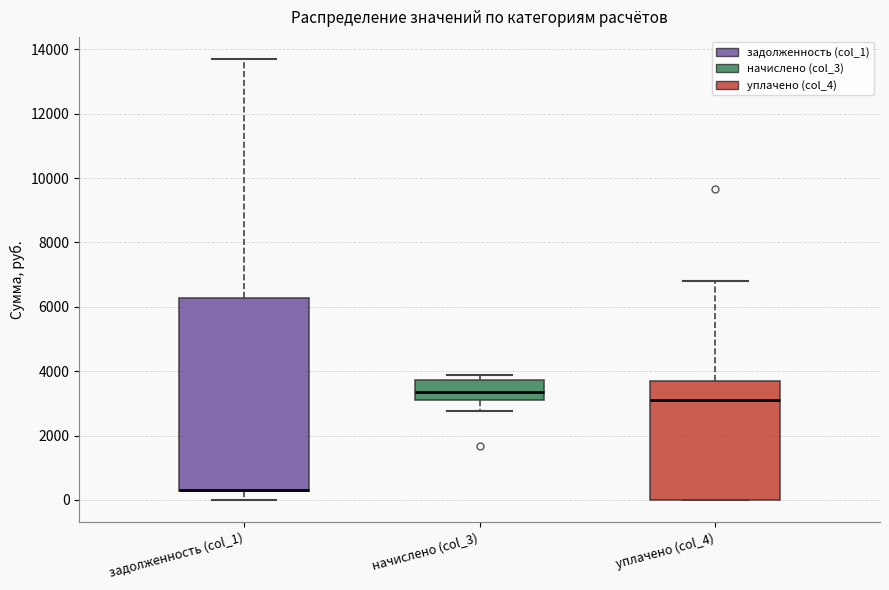

Where is the lower edge of the box for уплачено (col_4) on the y-axis? The values are not printed on the chart, so give them approximately, as read against the axis.

0